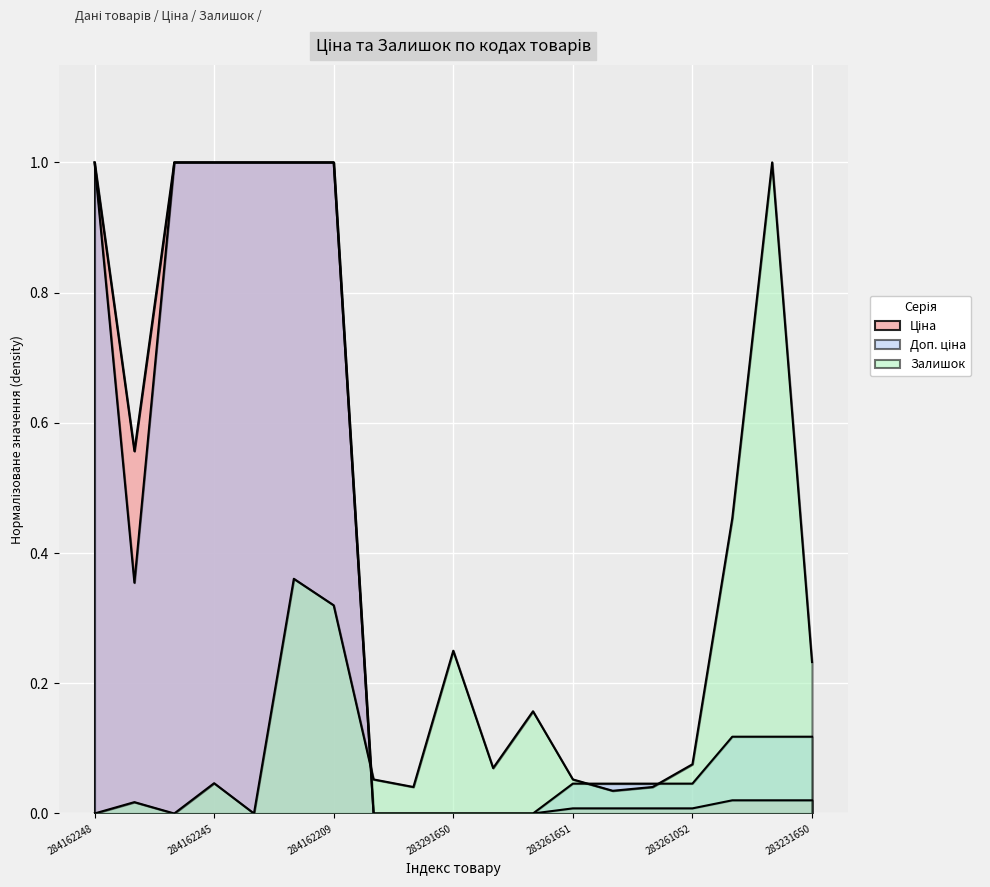

True or false: Ціна has a value of -0.7 at 283291650.

False